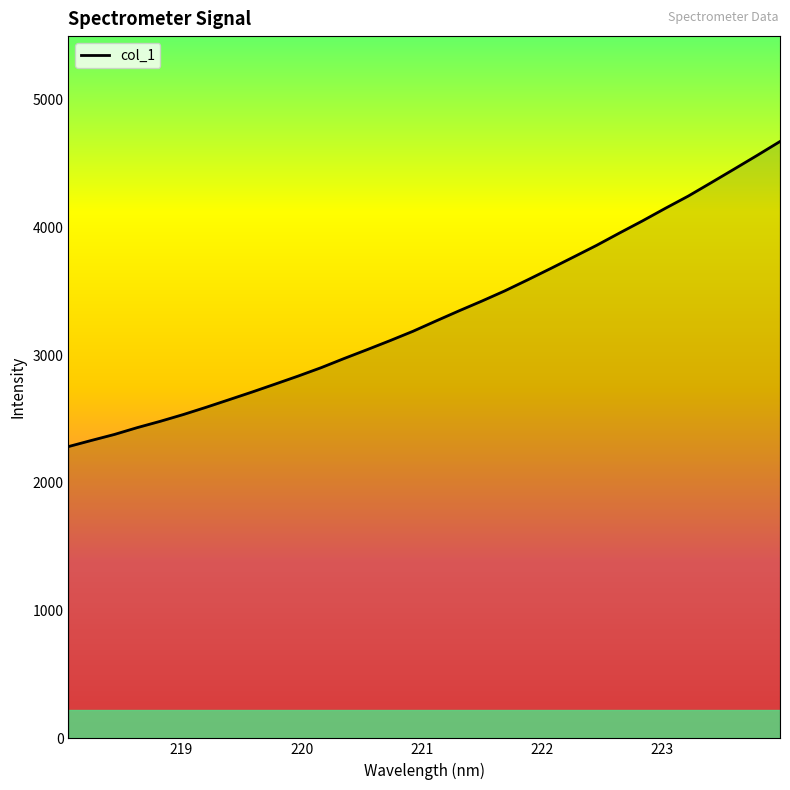

What is the greatest value displayed?

4674.6